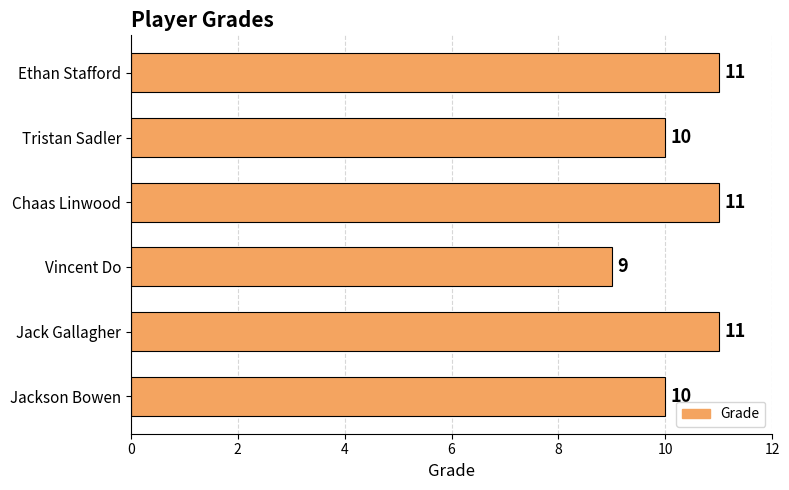

What is the sum of the values at Vincent Do and Chaas Linwood?

20